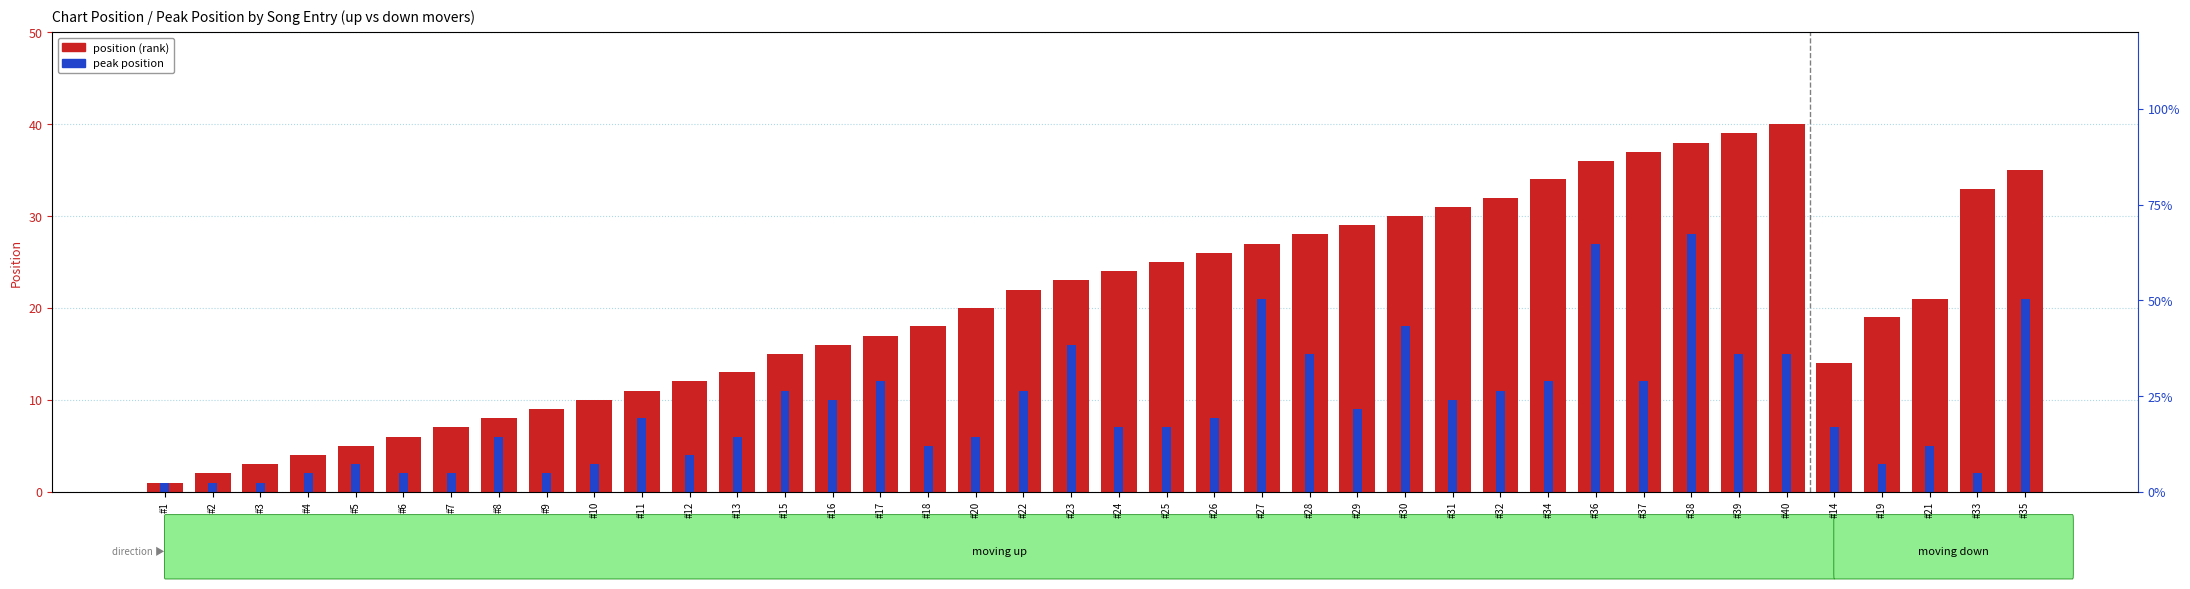

How many data points does each series have?

40